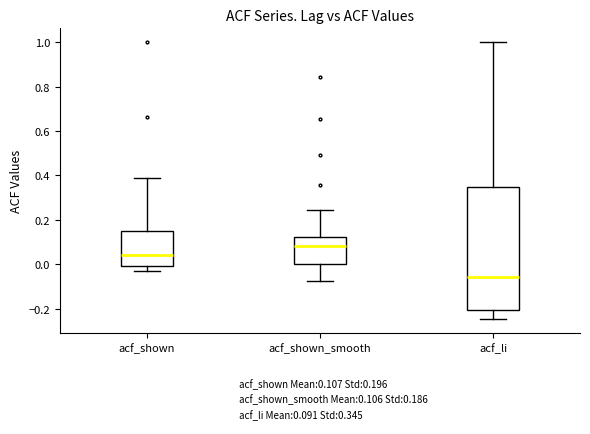

Which box is the tallest, from its lower edge to its upper edge?

acf_li